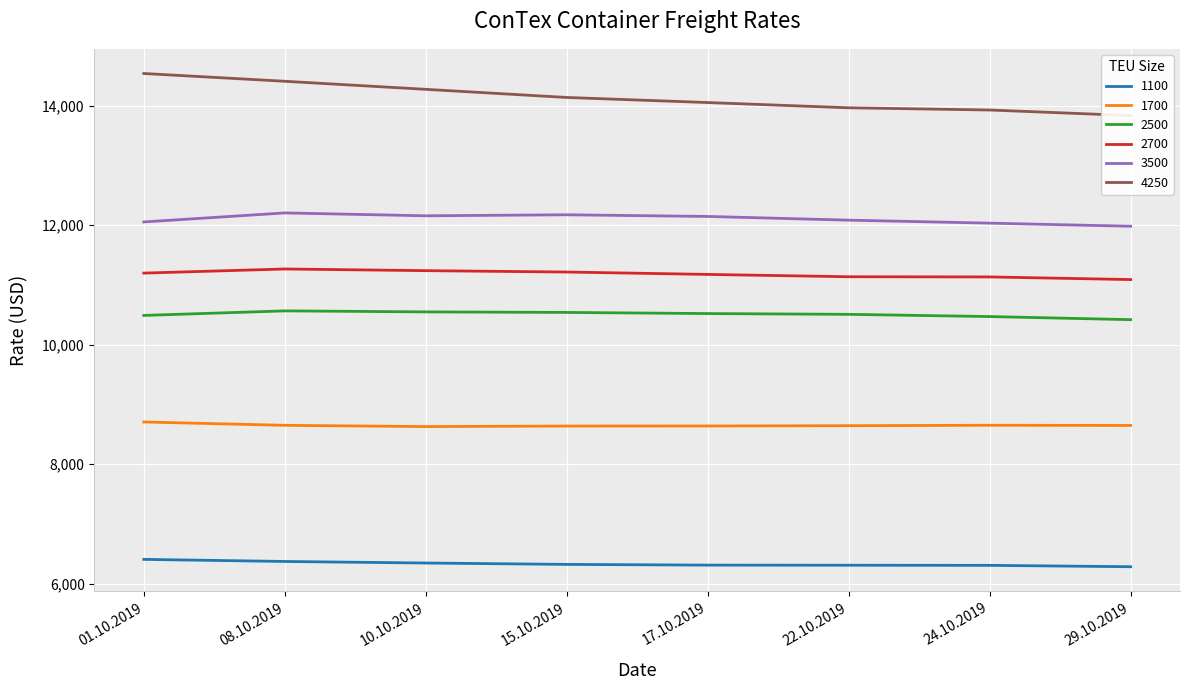

What is the label of the 4th point from the left?

15.10.2019